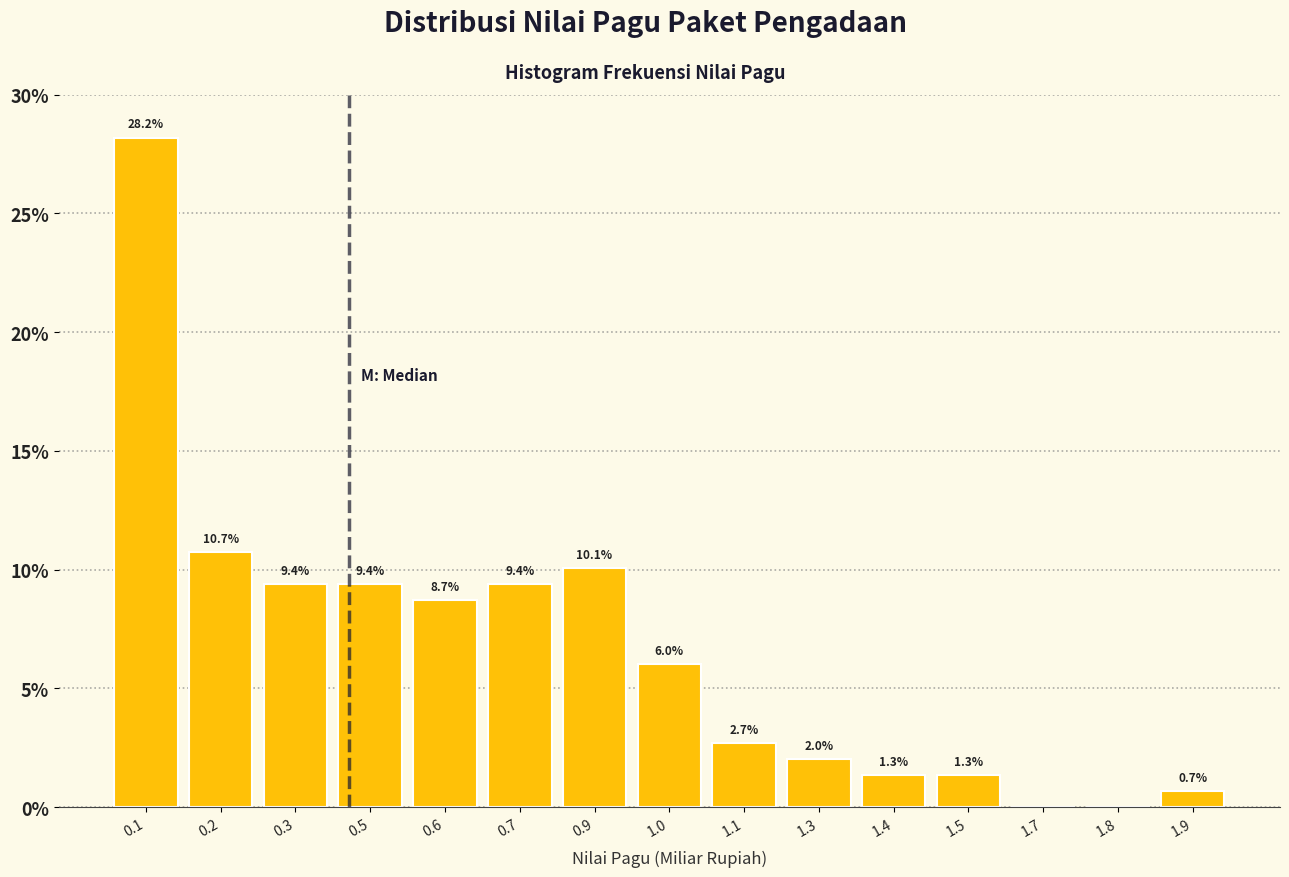

Reading left to right, extract all data points from this chart.

0.1=28.2	0.2=10.7	0.3=9.4	0.5=9.4	0.6=8.7	0.7=9.4	0.9=10.1	1.0=6.0	1.1=2.7	1.3=2.0	1.4=1.3	1.5=1.3	1.7=0.0	1.8=0.0	1.9=0.7